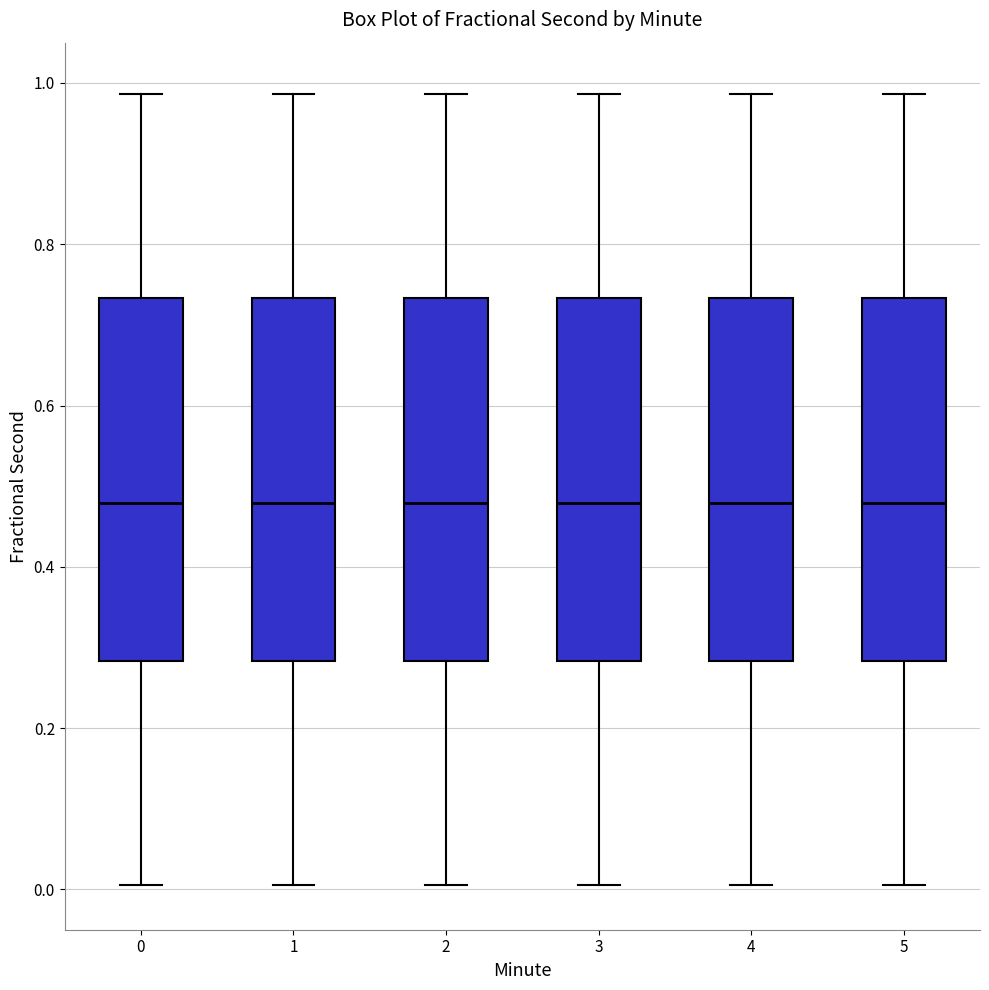

Reading left to right, read every box against the y-axis: the position of its median line, the range the box covers, and the ends of its whiskers. The values are not printed on the chart, so give them approximately, as read against the axis.

0: median 0.48, box 0.28 to 0.74, whiskers 0.00 to 0.98
1: median 0.48, box 0.28 to 0.74, whiskers 0.00 to 0.98
2: median 0.48, box 0.28 to 0.74, whiskers 0.00 to 0.98
3: median 0.48, box 0.28 to 0.74, whiskers 0.00 to 0.98
4: median 0.48, box 0.28 to 0.74, whiskers 0.00 to 0.98
5: median 0.48, box 0.28 to 0.74, whiskers 0.00 to 0.98